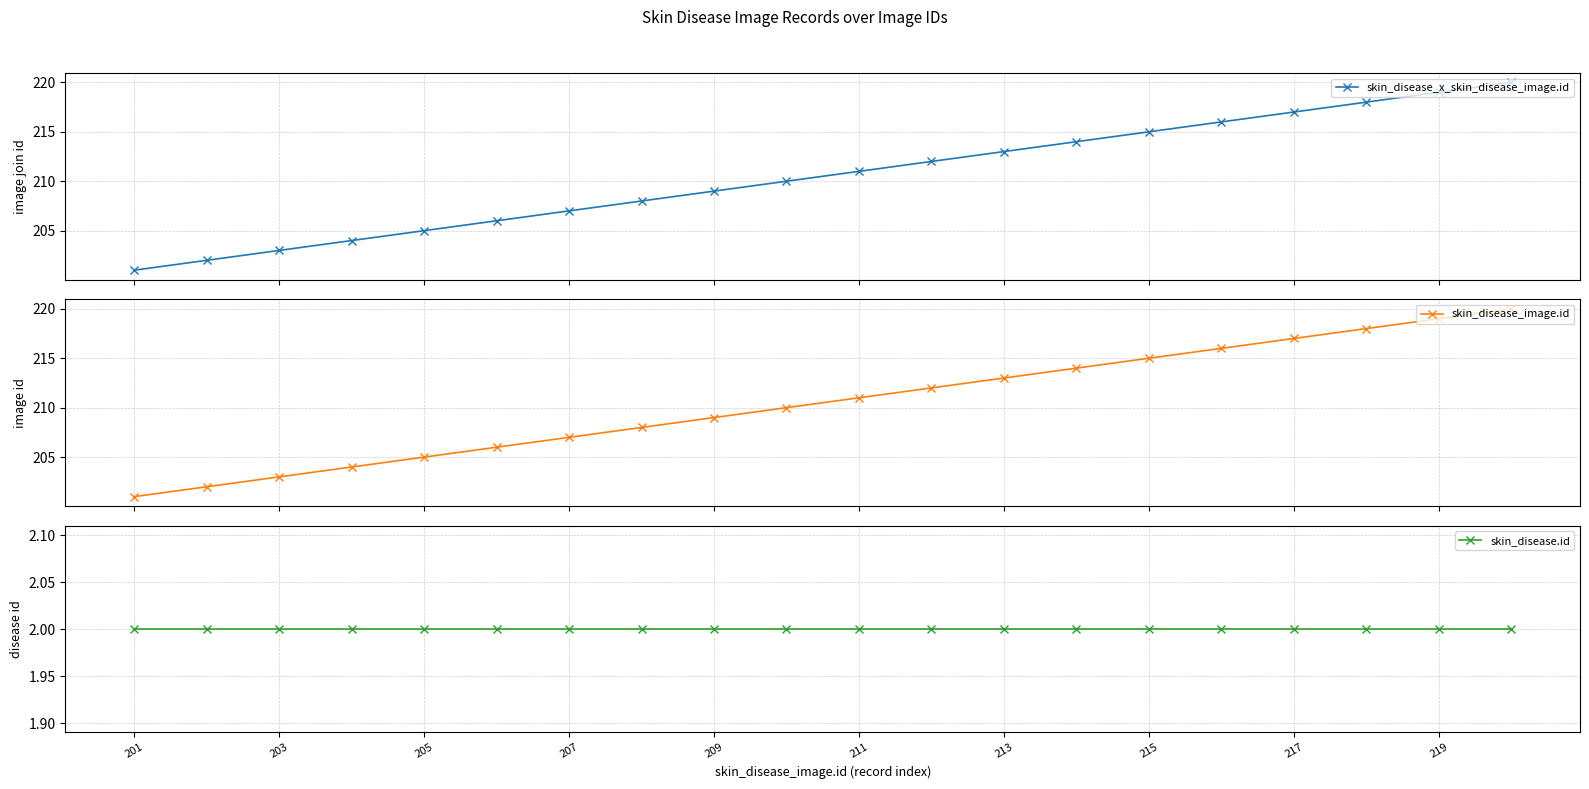

At which label is skin_disease.id closest to 2?

201